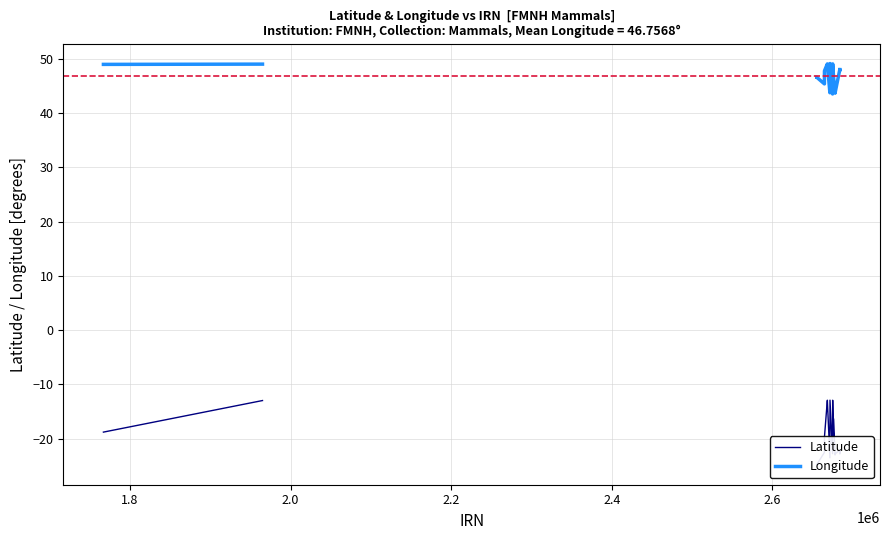

True or false: Longitude and Latitude cross at least once.

False